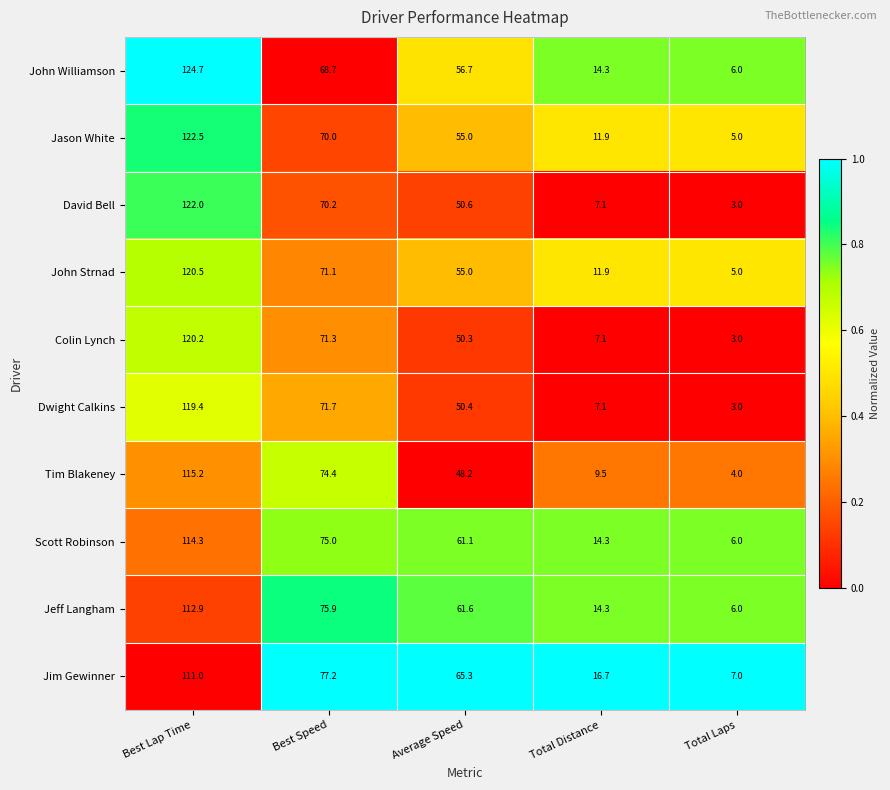

What is the difference between the highest and lowest values at Best Speed?

8.5